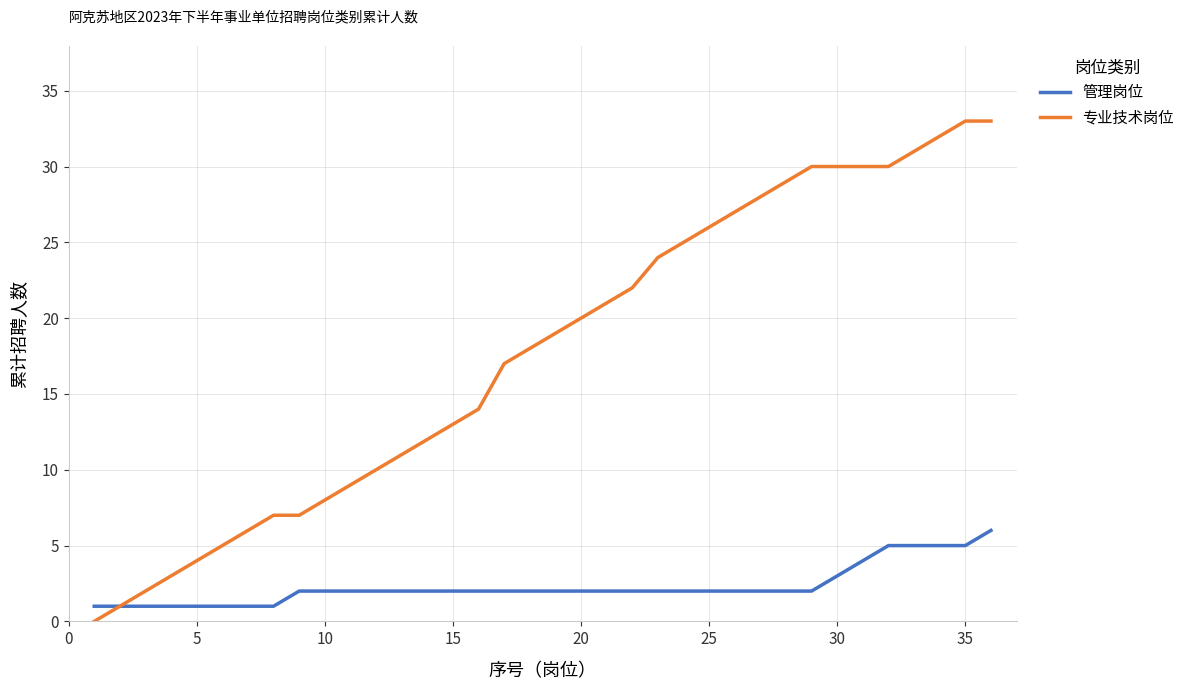

Reading right to left, extract all data points from this chart.

管理岗位: 6	5	5	5	5	4	3	2	2	2	2	2	2	2	2	2	2	2	2	2	2	2	2	2	2	2	2	2	1	1	1	1	1	1	1	1
专业技术岗位: 33	33	32	31	30	30	30	30	29	28	27	26	25	24	22	21	20	19	18	17	14	13	12	11	10	9	8	7	7	6	5	4	3	2	1	0